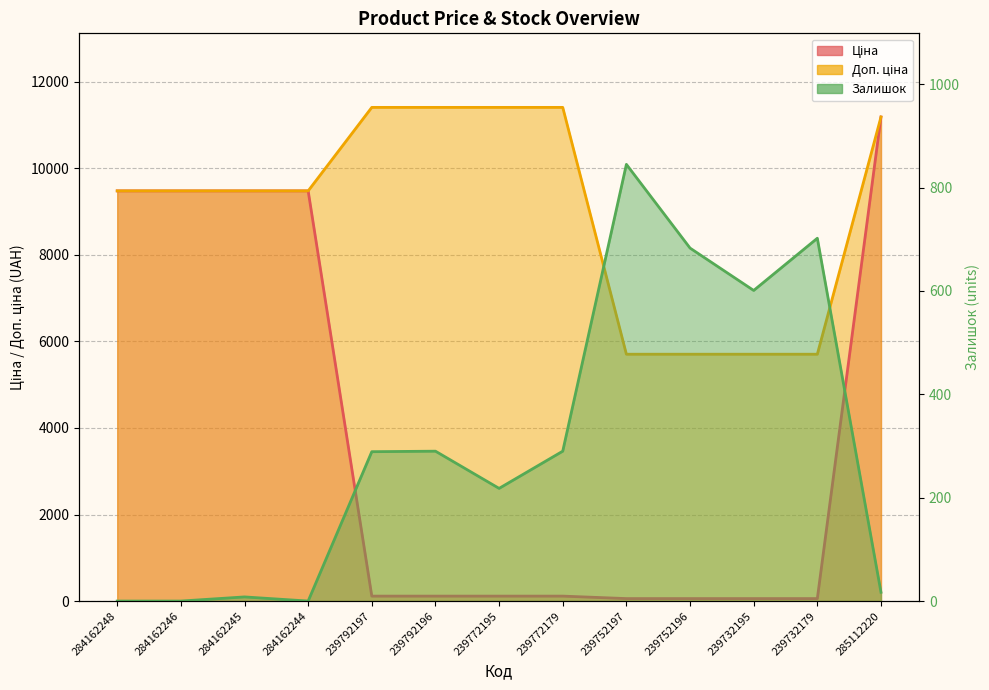

What is the total value across all series at 284162248?

18960.1